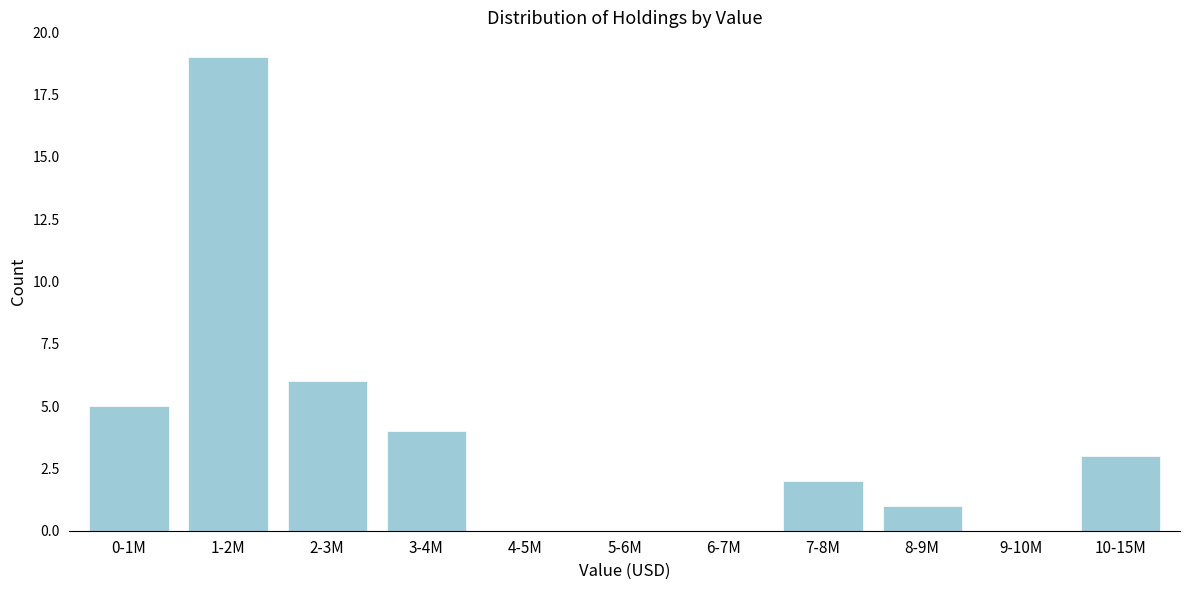

Reading left to right, what are all the values shown in this chart?

0-1M=5	1-2M=19	2-3M=6	3-4M=4	4-5M=0	5-6M=0	6-7M=0	7-8M=2	8-9M=1	9-10M=0	10-15M=3